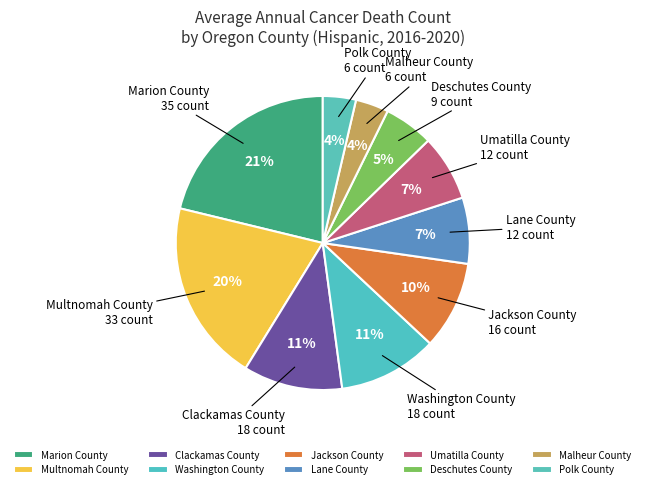

Combined, do Jackson County and Marion County account for over 50%?

No